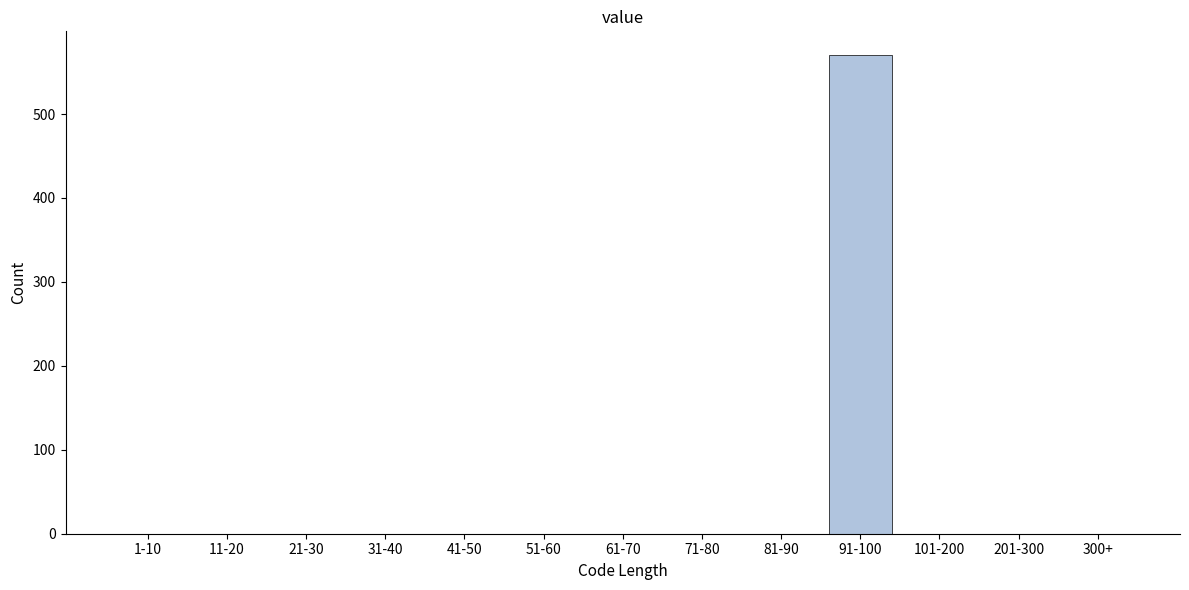

Reading left to right, list all the values displayed in this chart.

1-10=0	11-20=0	21-30=0	31-40=0	41-50=0	51-60=0	61-70=0	71-80=0	81-90=0	91-100=570	101-200=0	201-300=0	300+=0